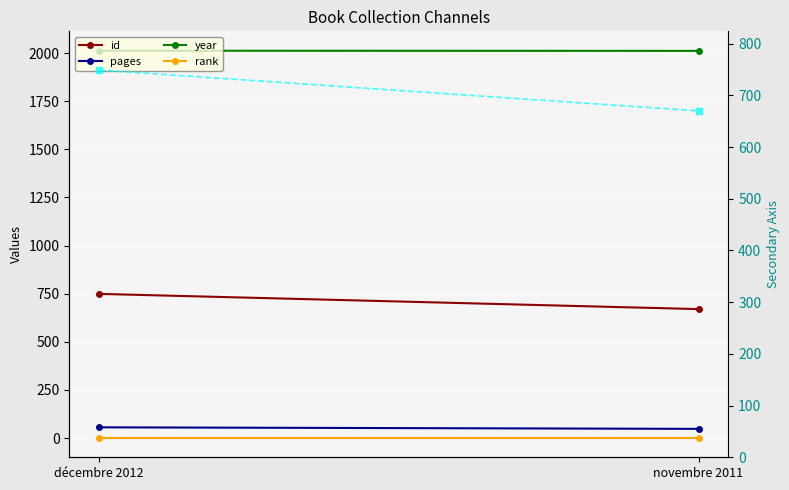

What is the minimum value for id (right)?

670